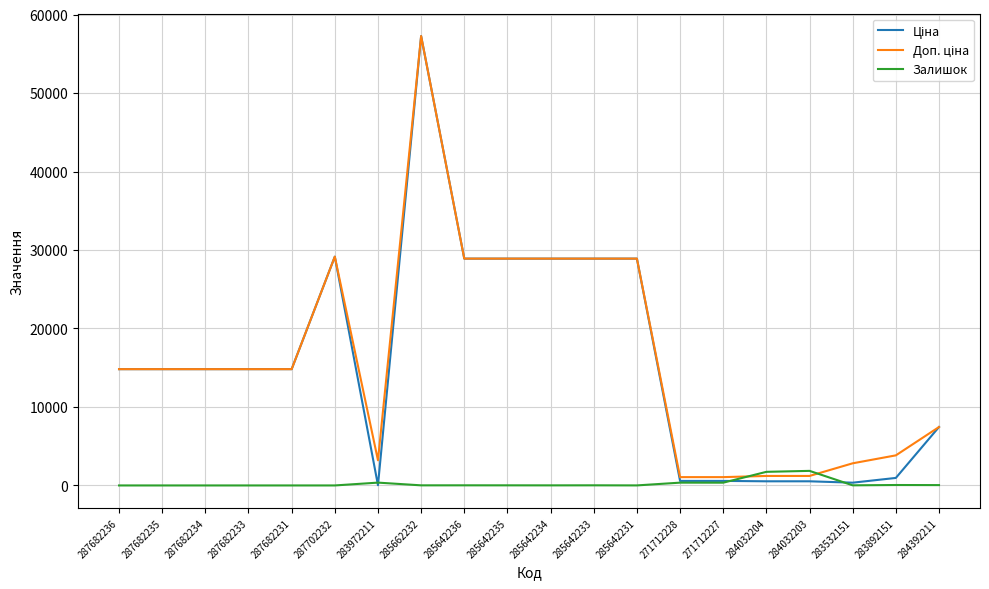

What is the greatest value displayed?

57258.0